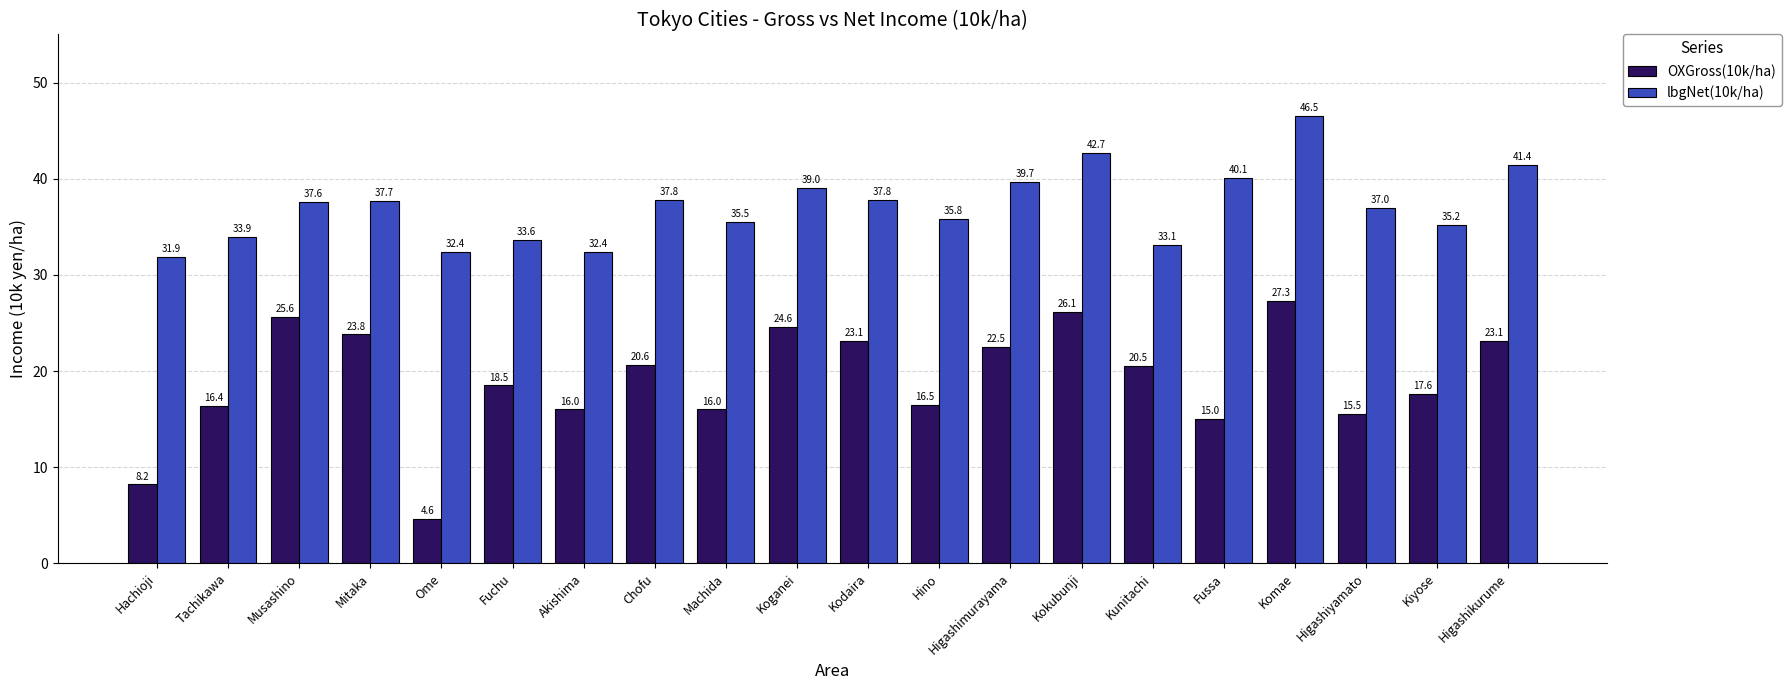

The lbgNet(10k/ha) series shows 33.1 at Kunitachi. True or false?

True